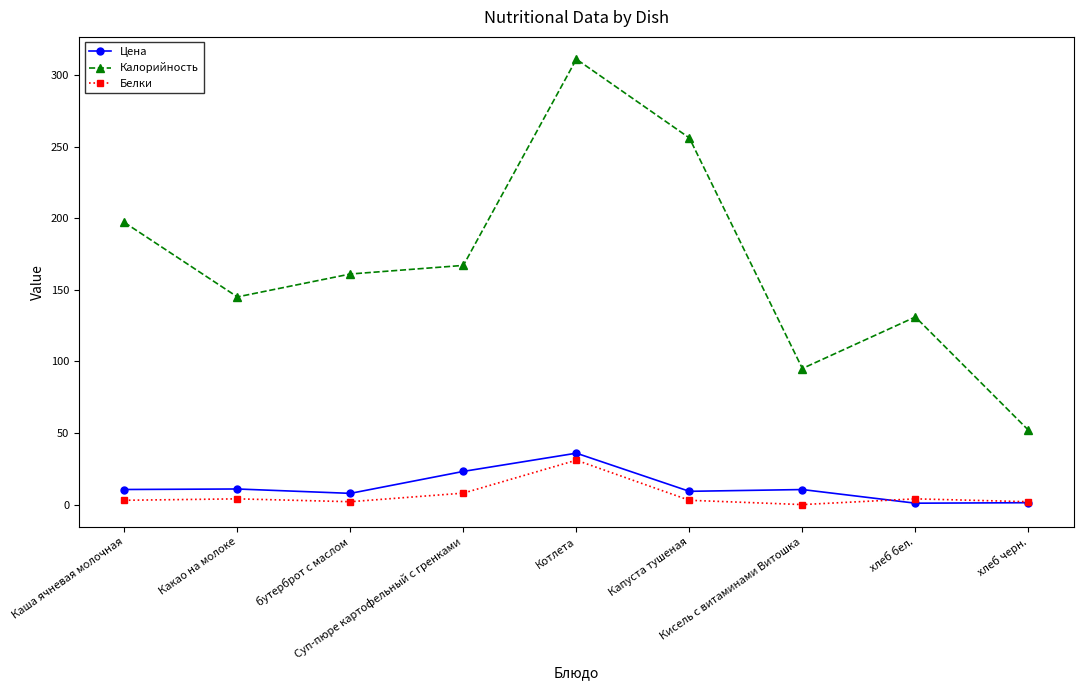

Rank the categories by Калорийность value from highest to lowest.

Котлета, Капуста тушеная, Каша ячневая молочная, Суп-пюре картофельный с гренками, бутерброт с маслом, Какао на молоке, хлеб бел., Кисель с витаминами Витошка, хлеб черн.